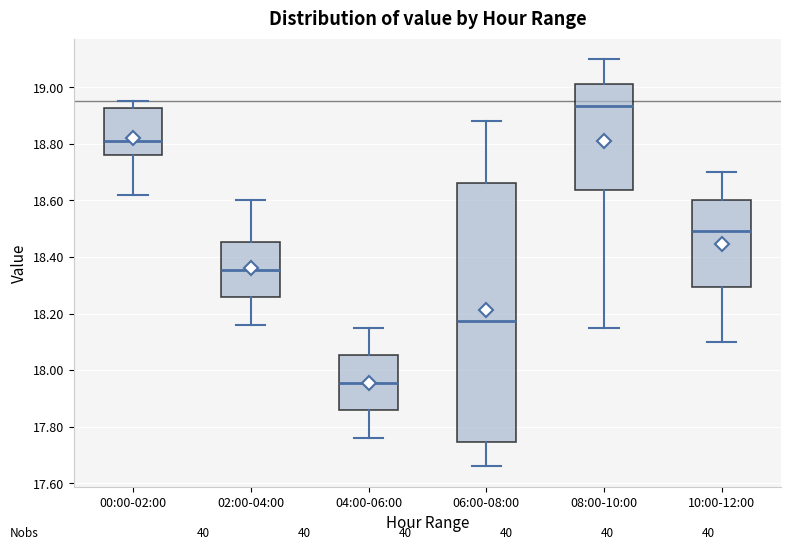

Which box's median line is the highest?

08:00-10:00